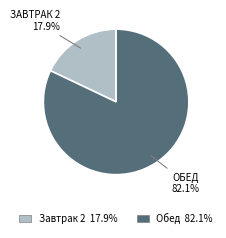

Combined, what portion of the pie is Обед and Завтрак 2?

100.0%